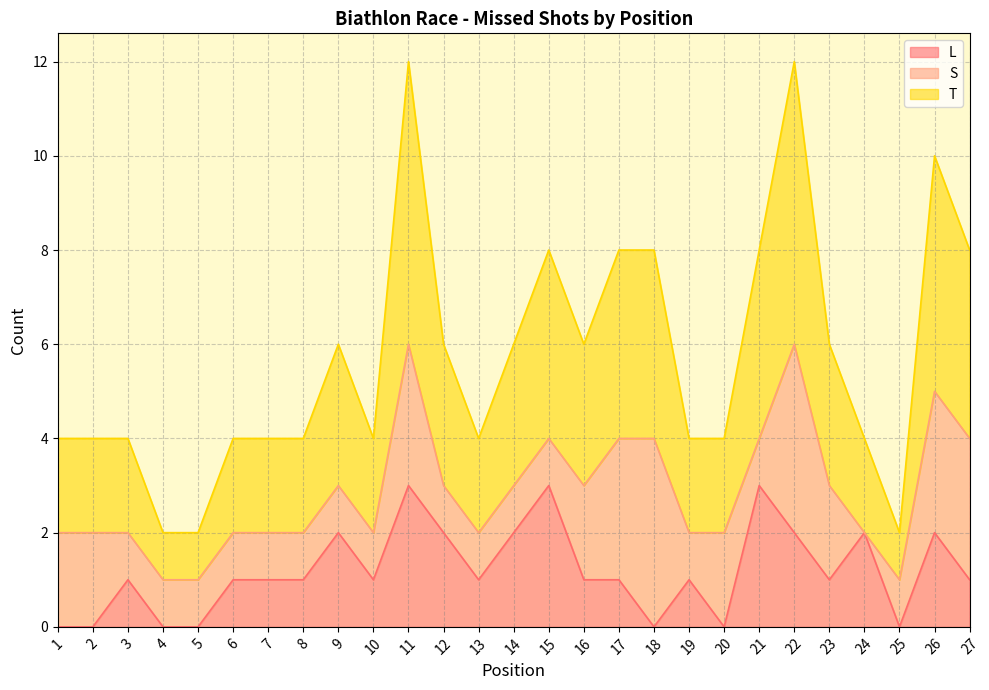

Where is the first local maximum for T?

9